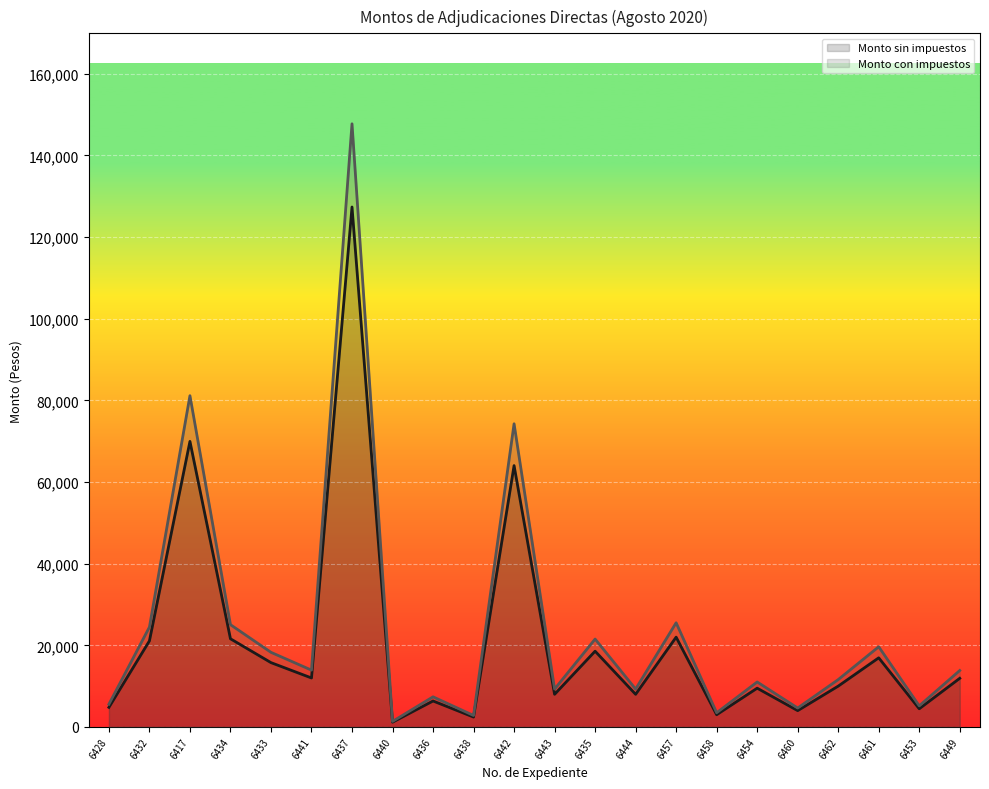

What are all the series names shown in the legend?

Monto sin impuestos, Monto con impuestos